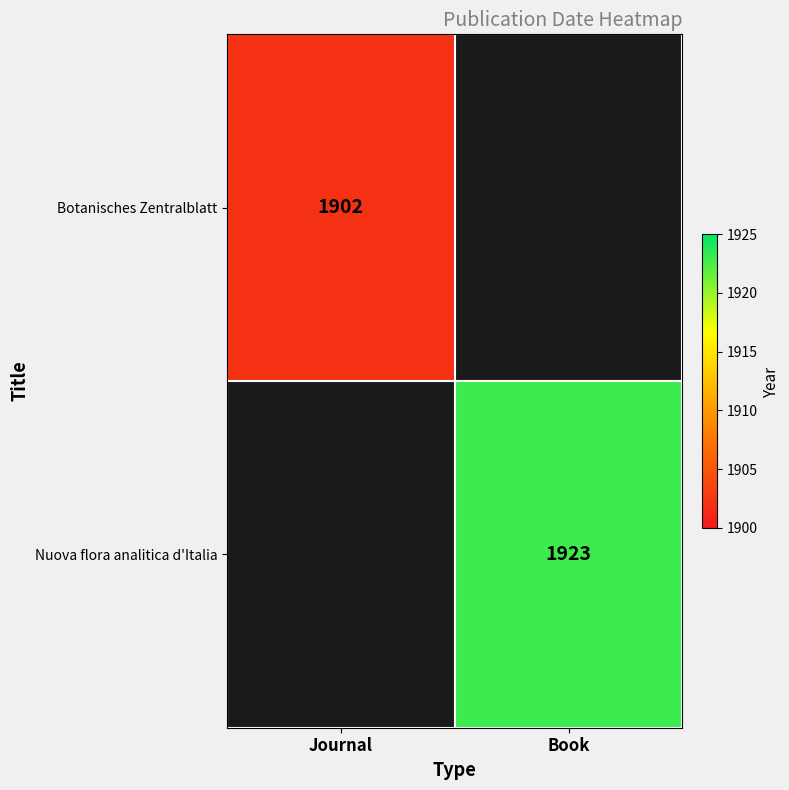

At how many categories does at least one series exceed 1906?

1